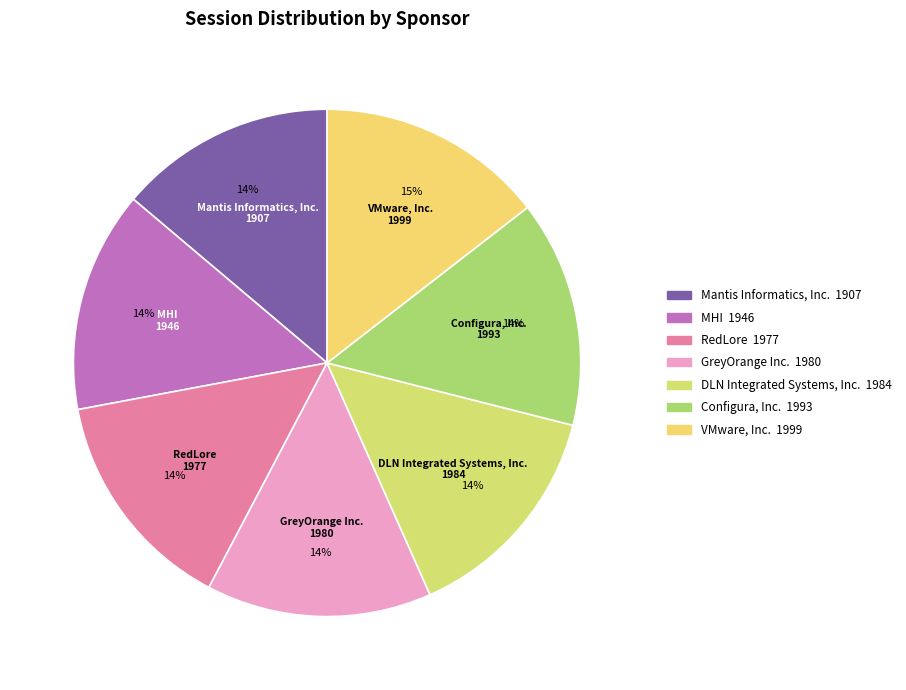

Which has a higher value, Mantis Informatics, Inc. or VMware, Inc.?

VMware, Inc.